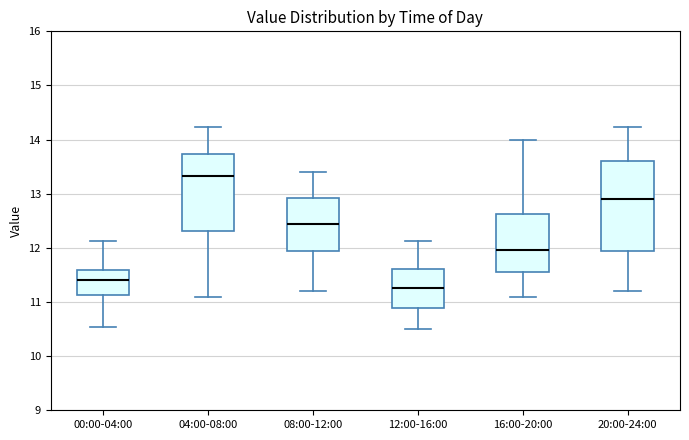

Reading left to right, transcribe this box plot: for each box, give where its median line is, the range the box spans, and where its two whiskers end, as read against the y-axis. The values are not printed on the chart, so give them approximately, as read against the axis.

00:00-04:00: median 11.4, box 11.1 to 11.6, whiskers 10.5 to 12.1
04:00-08:00: median 13.3, box 12.3 to 13.7, whiskers 11.1 to 14.2
08:00-12:00: median 12.5, box 12.0 to 12.9, whiskers 11.2 to 13.4
12:00-16:00: median 11.3, box 10.9 to 11.6, whiskers 10.5 to 12.1
16:00-20:00: median 12.0, box 11.6 to 12.6, whiskers 11.1 to 14.0
20:00-24:00: median 12.9, box 12.0 to 13.6, whiskers 11.2 to 14.2